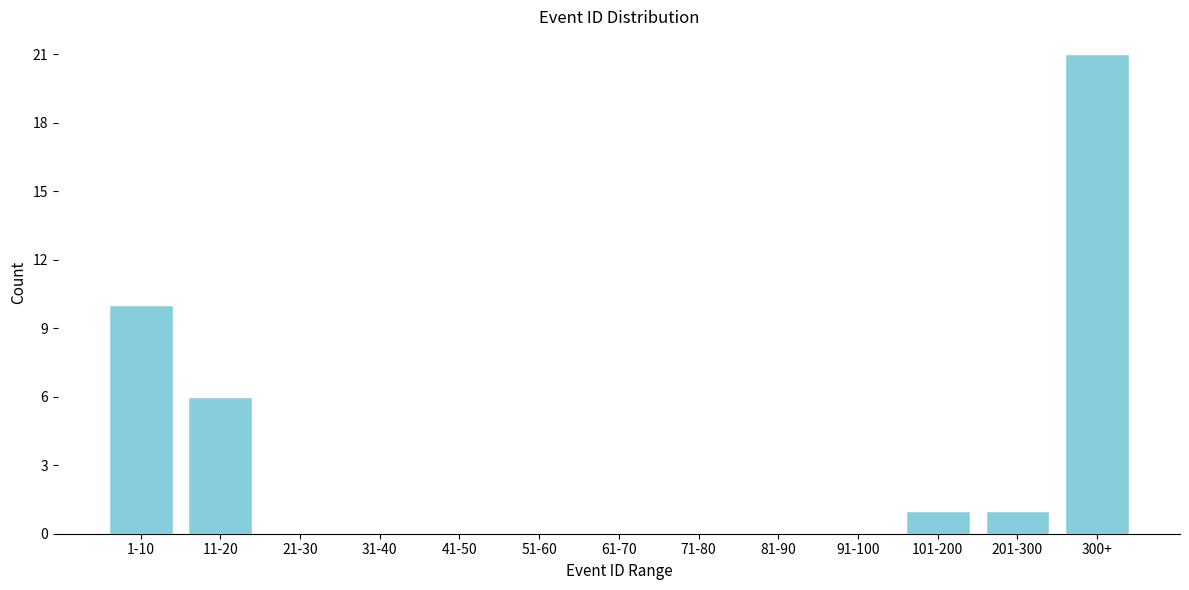

Reading right to left, transcribe all the data shown in this chart.

300+=21	201-300=1	101-200=1	91-100=0	81-90=0	71-80=0	61-70=0	51-60=0	41-50=0	31-40=0	21-30=0	11-20=6	1-10=10